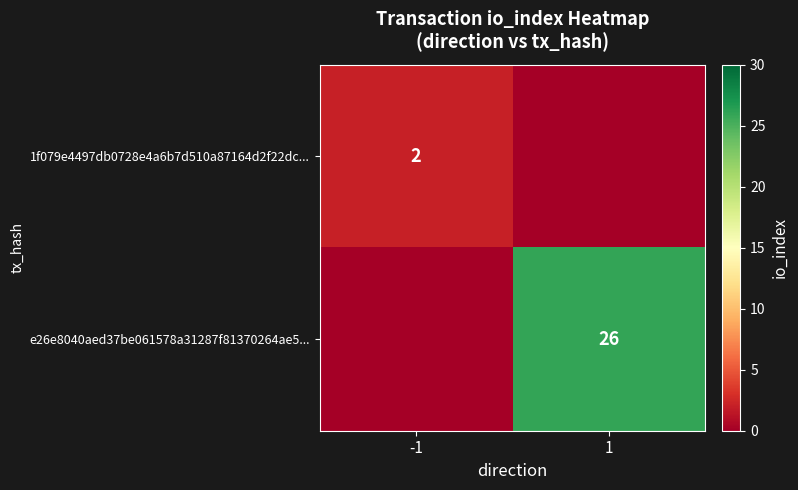

How many data points does each series have?

2